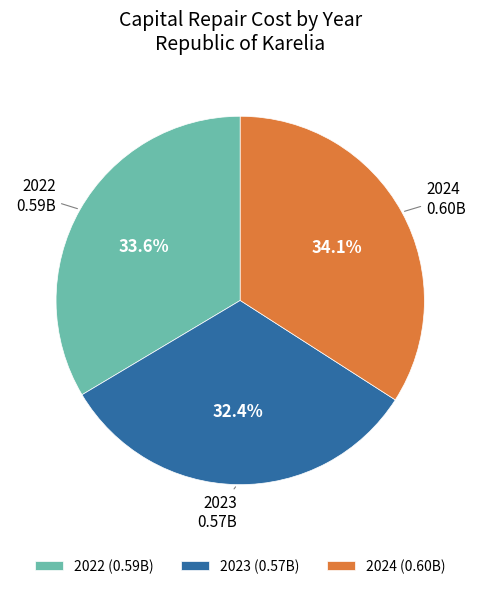

Does 2024 account for over 50% of the chart?

No